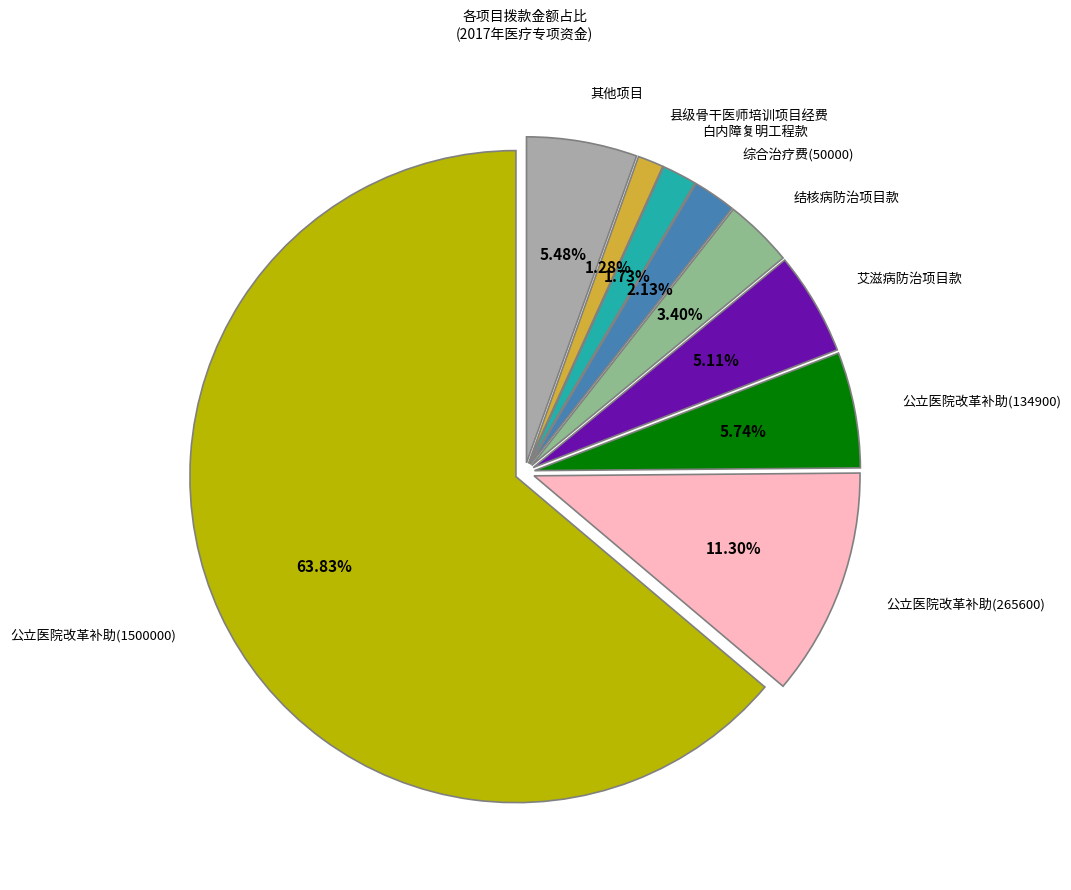

To the nearest percent, what is the average slice percentage?

11%